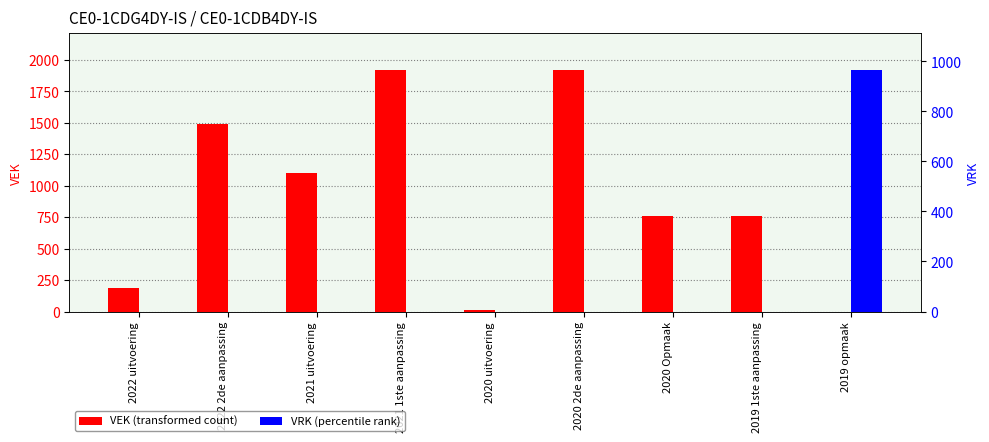

The VRK series shows 0 at 2022 2de aanpassing. True or false?

True